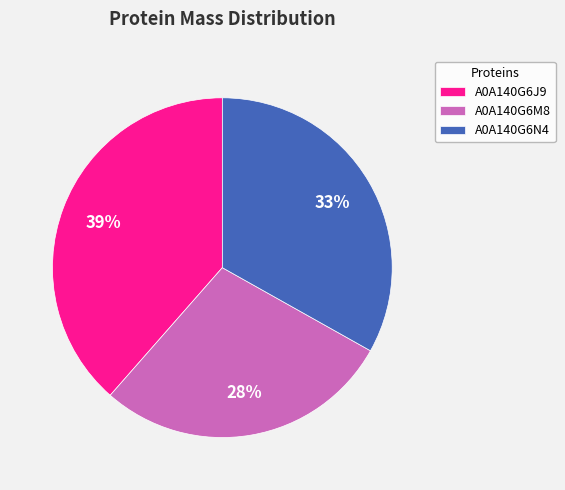

Is the sum of A0A140G6N4 and A0A140G6J9 greater than half?

Yes